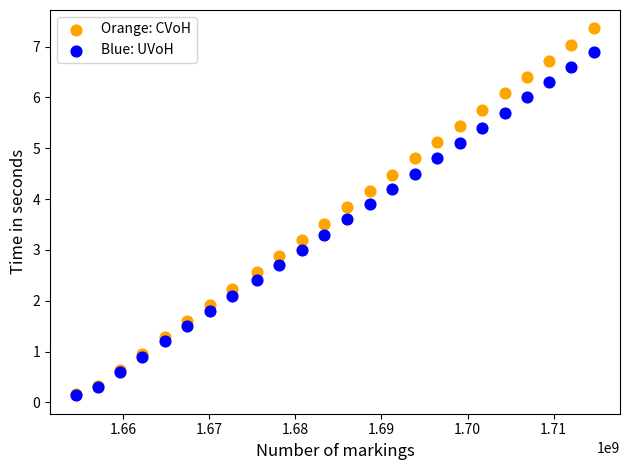

Which series reaches the maximum Y coordinate?

Orange: CVoH